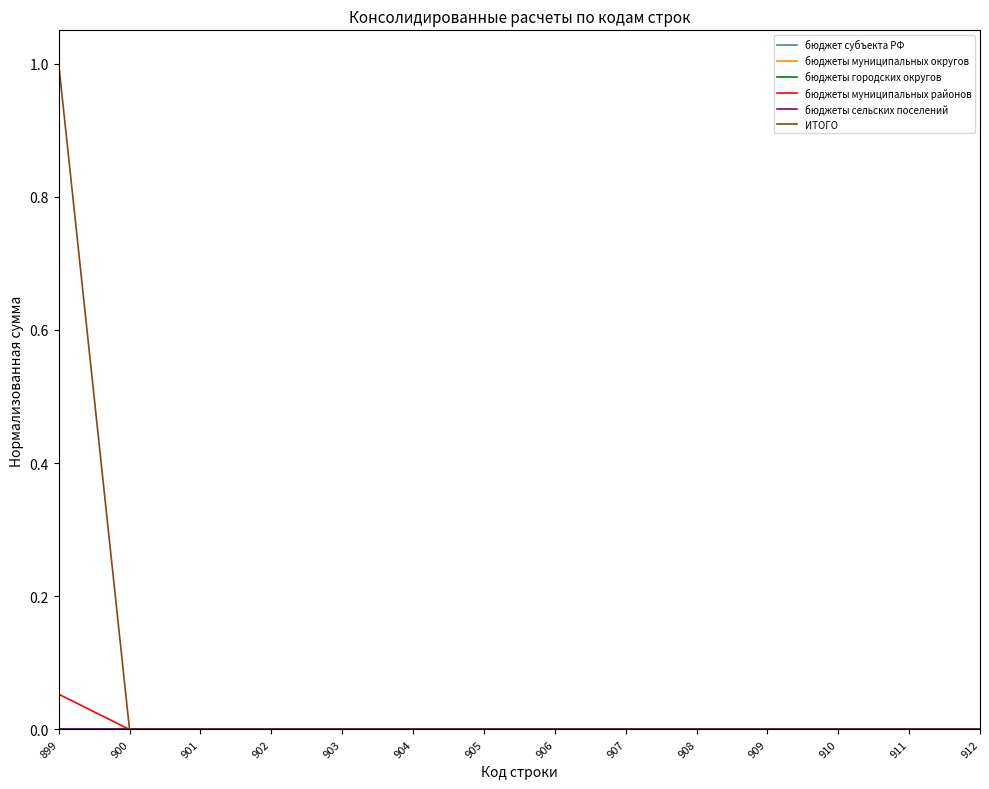

Does the chart display data point markers on the line(s)?

No